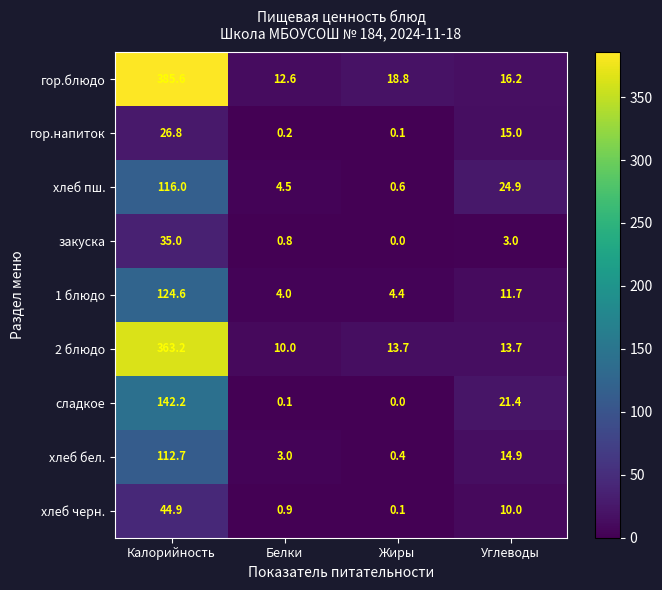

Rank the series at Белки from lowest to highest value.

сладкое, гор.напиток, закуска, хлеб черн., хлеб бел., 1 блюдо, хлеб пш., 2 блюдо, гор.блюдо